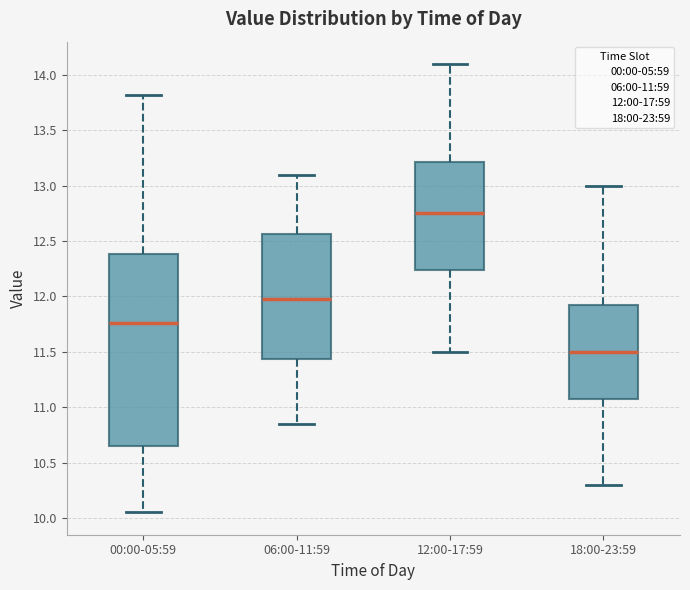

Comparing the boxes themselves (not the whiskers), which one is the tallest?

00:00-05:59